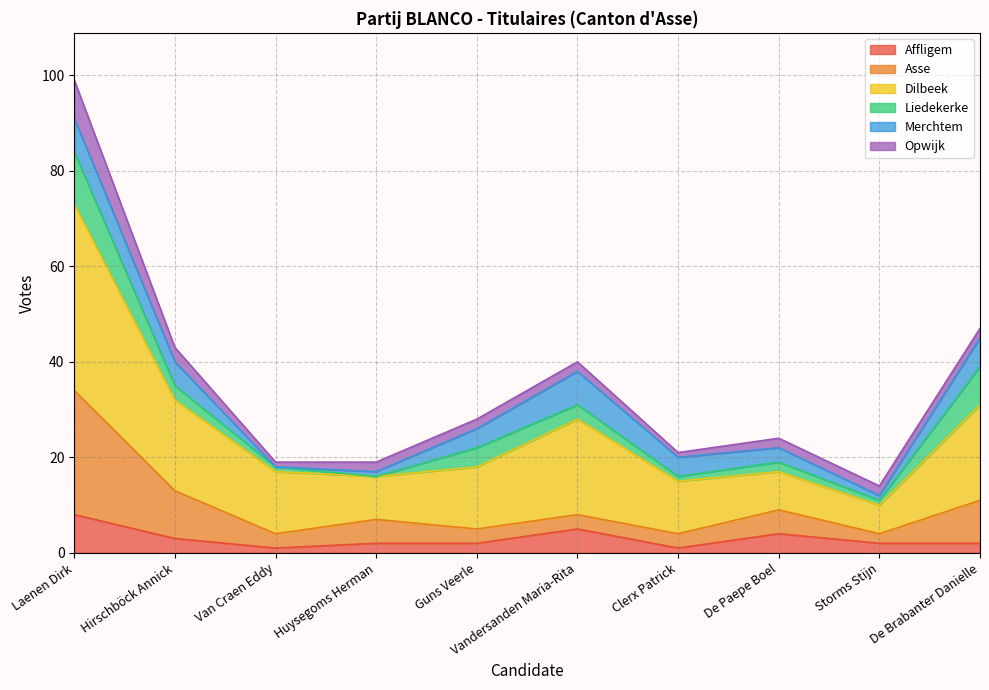

What is the maximum value for Affligem?

8